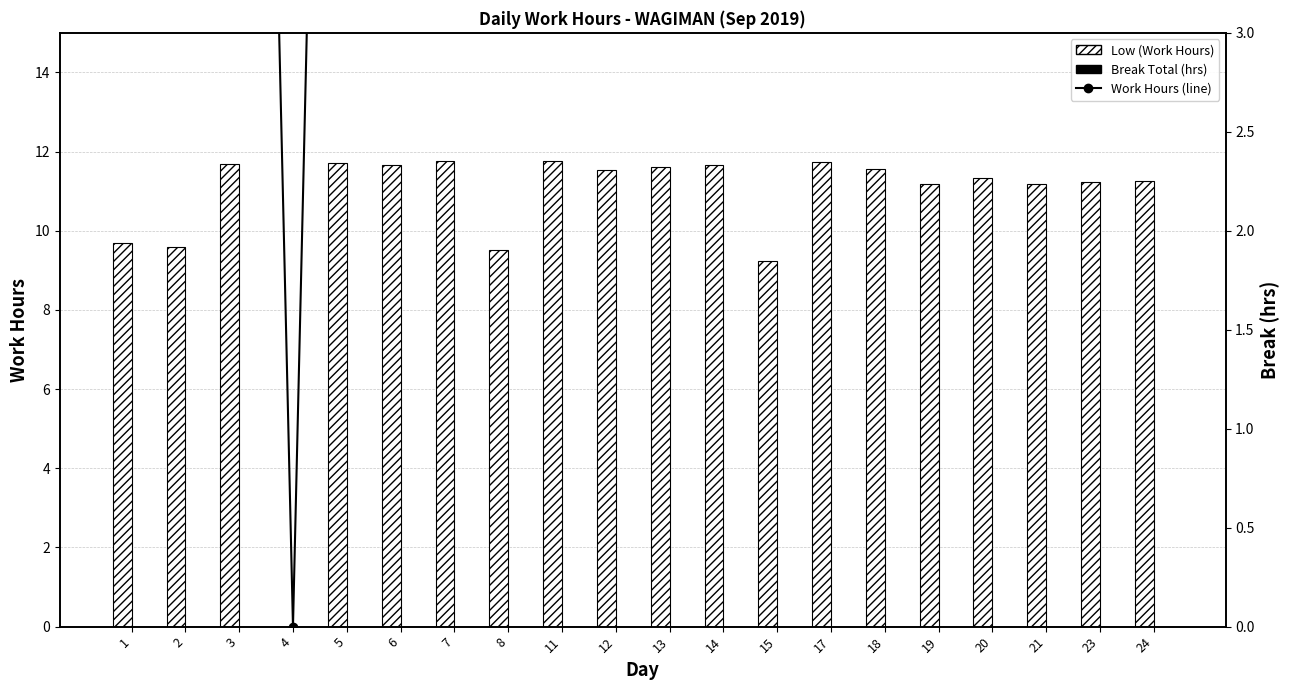

Reading right to left, list all the values displayed in this chart.

Low (Work Hours): 24=11.2	23=11.2	21=11.2	20=11.3	19=11.2	18=11.6	17=11.7	15=9.2	14=11.7	13=11.6	12=11.5	11=11.8	8=9.5	7=11.8	6=11.7	5=11.7	4=0.0	3=11.7	2=9.6	1=9.7
Break Total (hrs): 24=0.0	23=0.0	21=0.0	20=0.0	19=0.0	18=0.0	17=0.0	15=0.0	14=0.0	13=0.0	12=0.0	11=0.0	8=0.0	7=0.0	6=0.0	5=0.0	4=0.0	3=0.0	2=0.0	1=0.0
Work Hours (line): 24=11.2	23=11.2	21=11.2	20=11.3	19=11.2	18=11.6	17=11.7	15=9.2	14=11.7	13=11.6	12=11.5	11=11.8	8=9.5	7=11.8	6=11.7	5=11.7	4=0.0	3=11.7	2=9.6	1=9.7